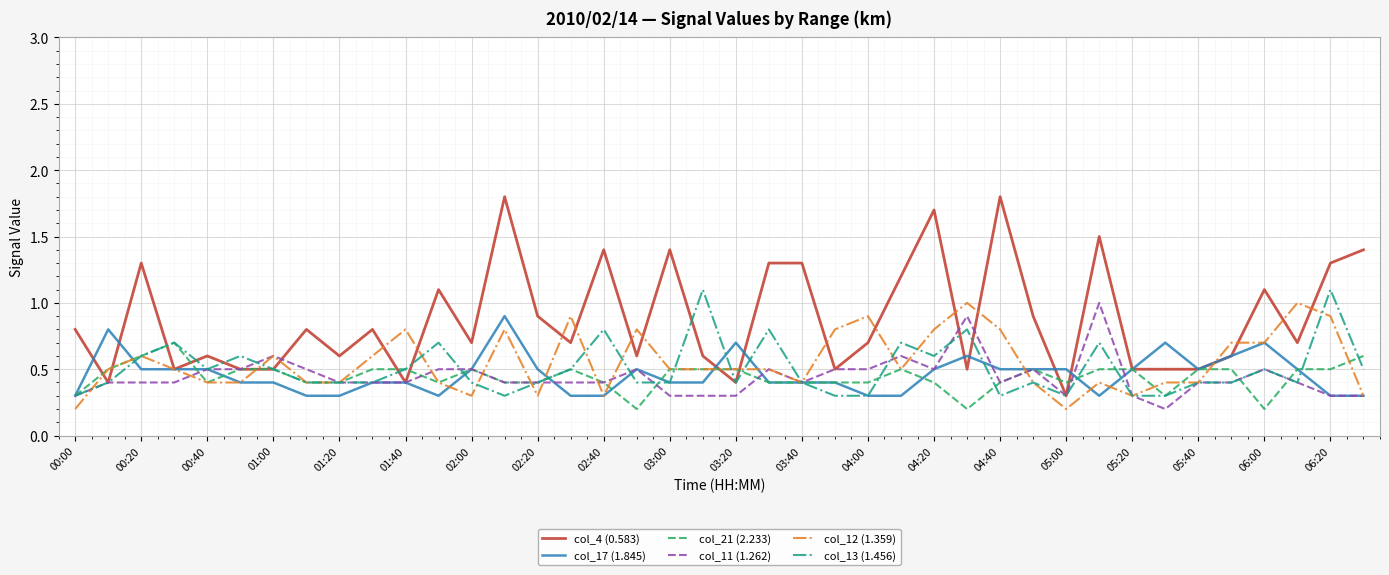

What is the minimum value for col_13 (1.456)?

0.3